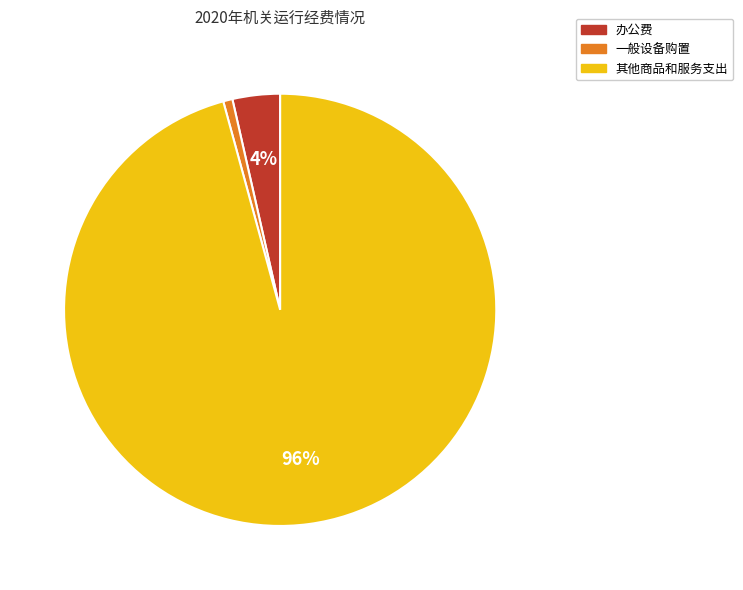

Combined, do 其他商品和服务支出 and 一般设备购置 account for over 50%?

Yes